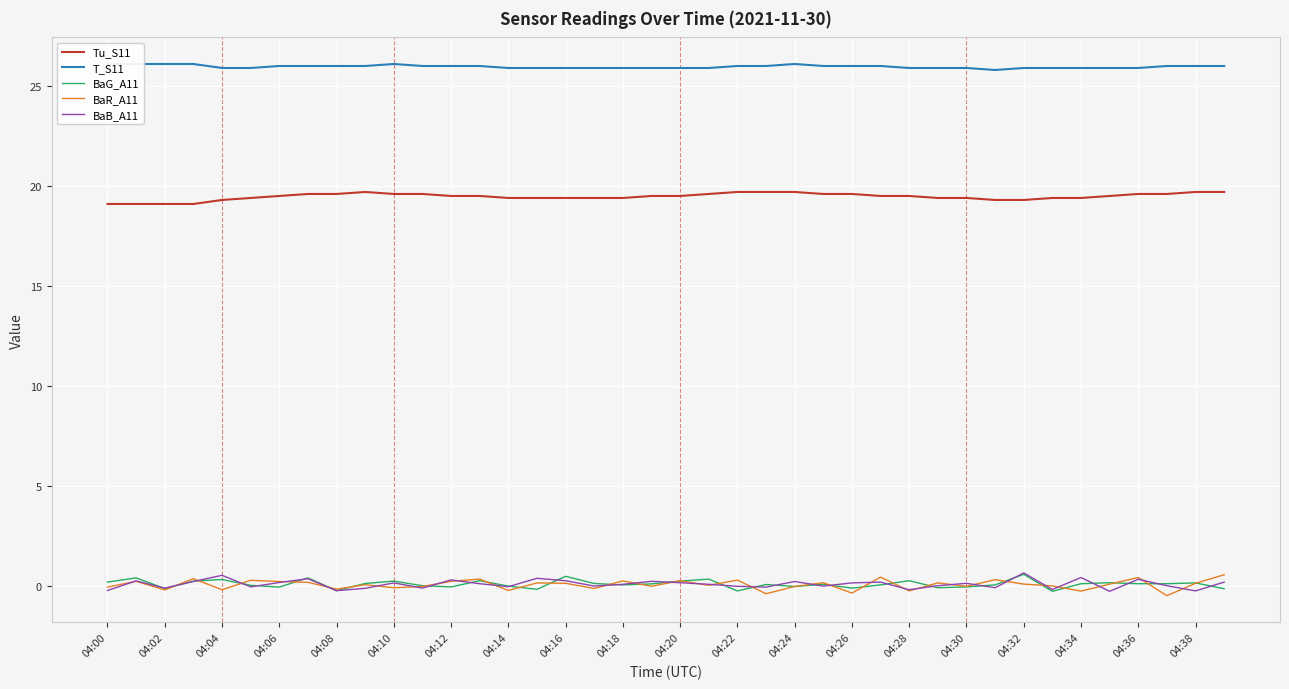

At how many categories does at least one series exceed 11?

40